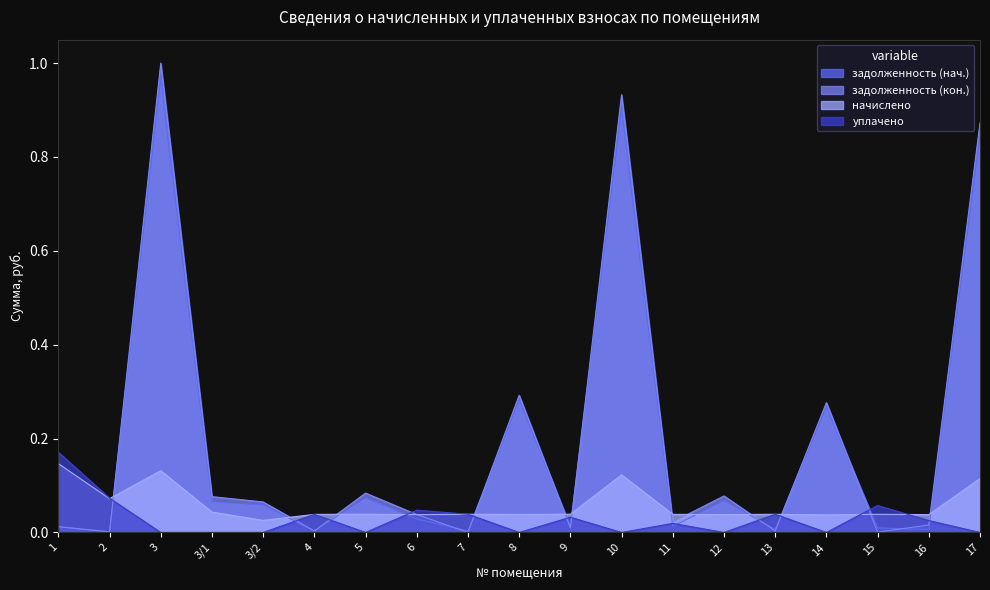

What position from the left is 16?

18